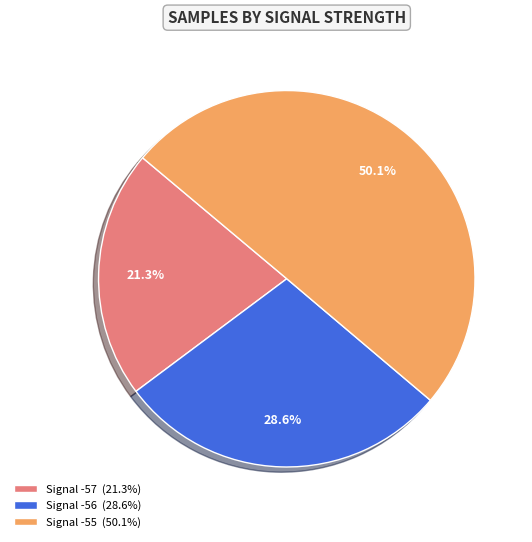

What percentage is NOT represented by Signal -56 (28.6%)?

71.4%